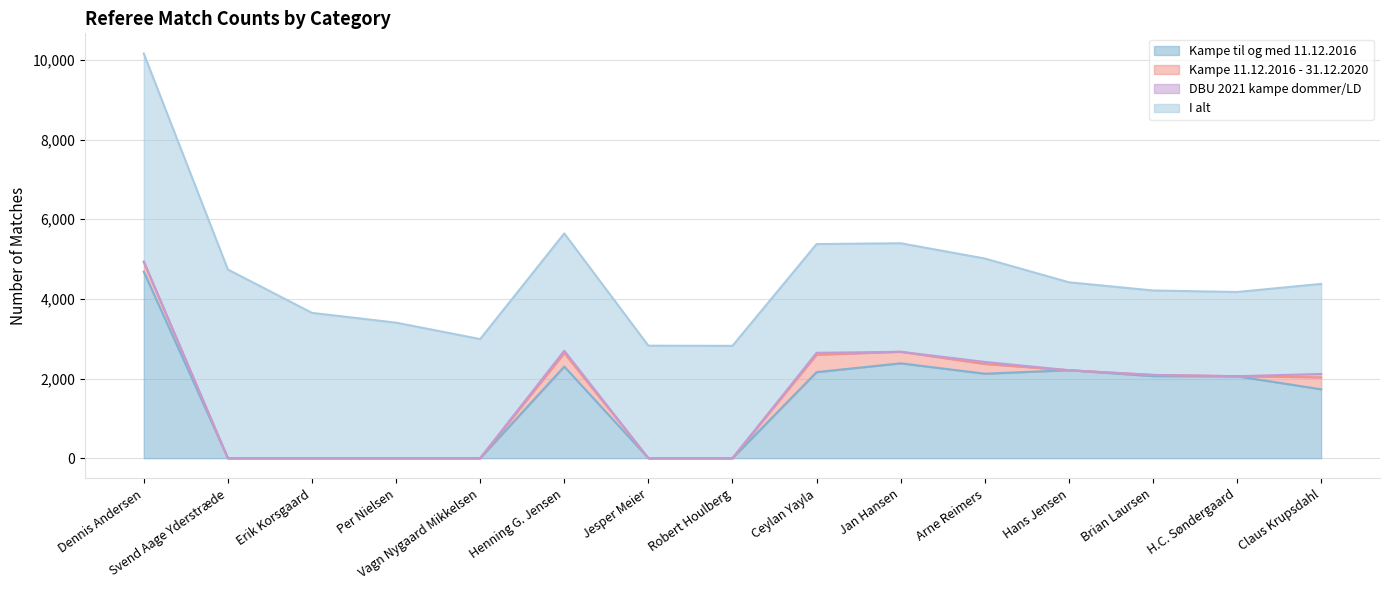

Where is the first local minimum for I alt?

H.C. Søndergaard